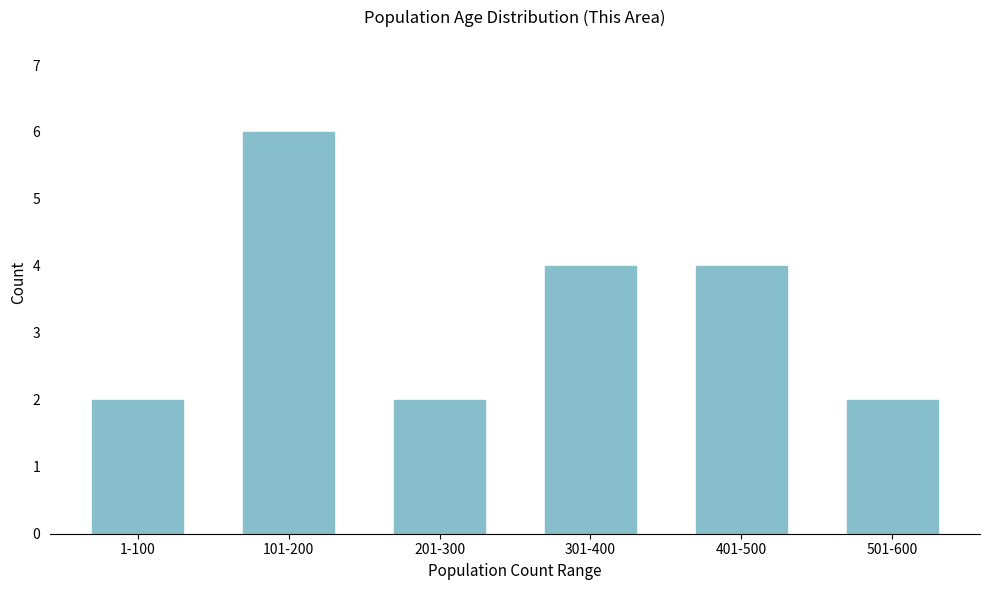

Reading left to right, extract all data points from this chart.

2	6	2	4	4	2